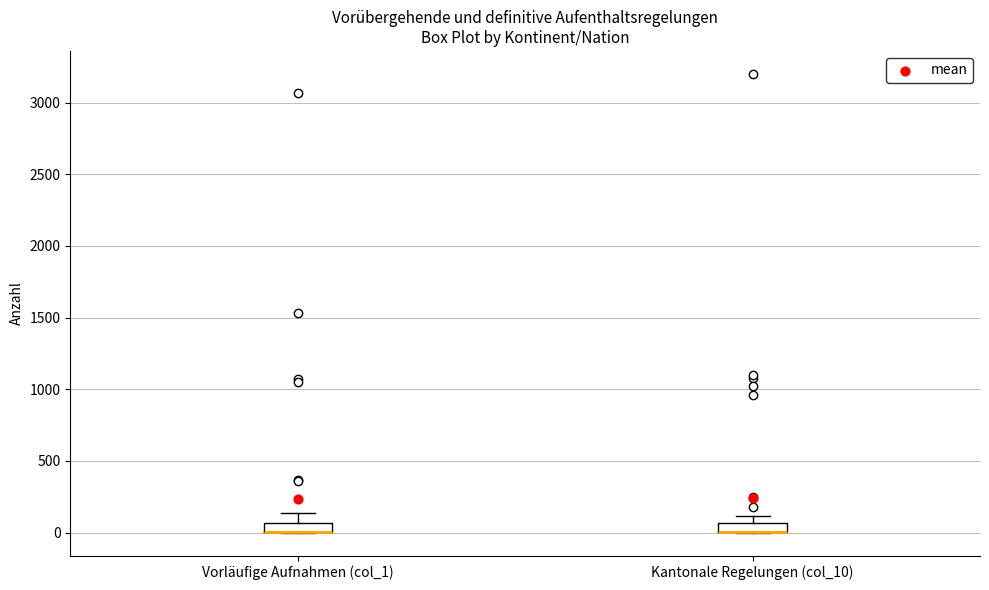

Where does the upper whisker of the box for Kantonale Regelungen (col_10) end on the y-axis? The values are not printed on the chart, so give them approximately, as read against the axis.

100